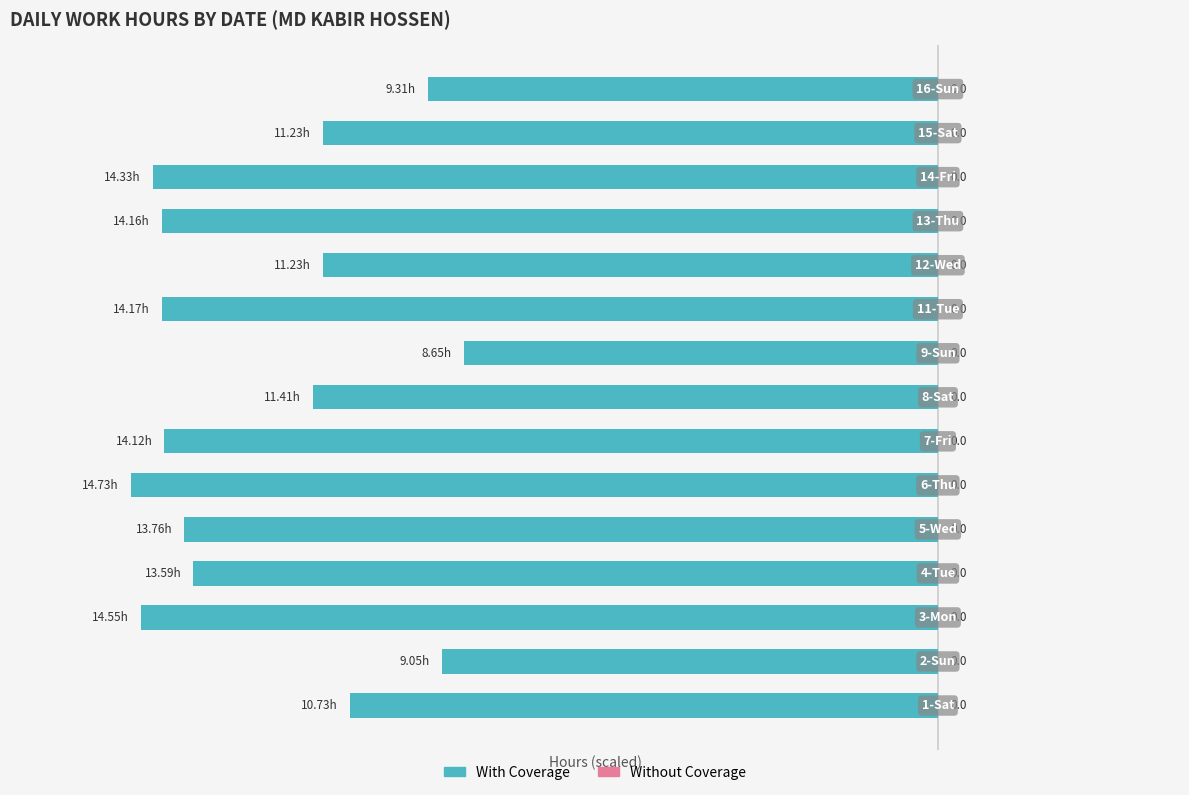

Are the bars horizontal?

Yes